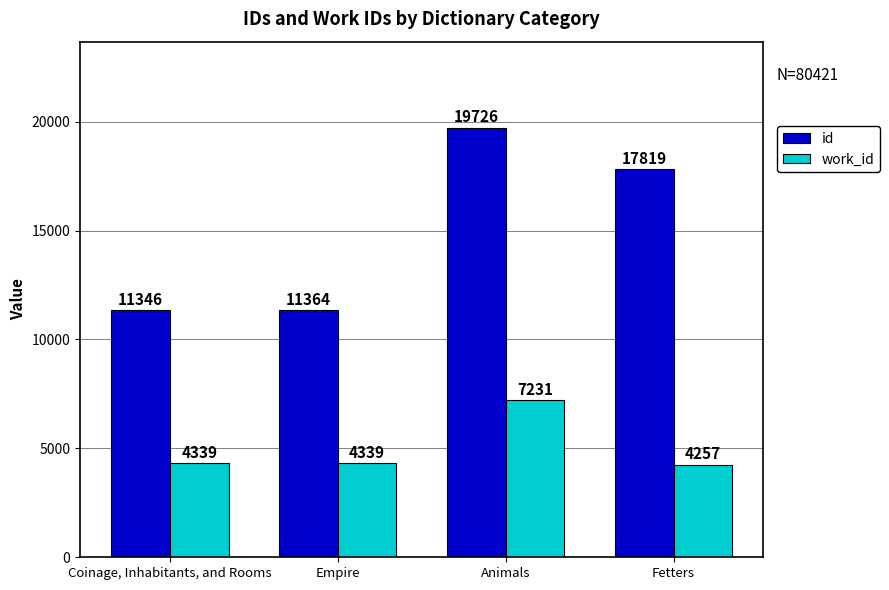

How many values in the id series are below 17819?

2